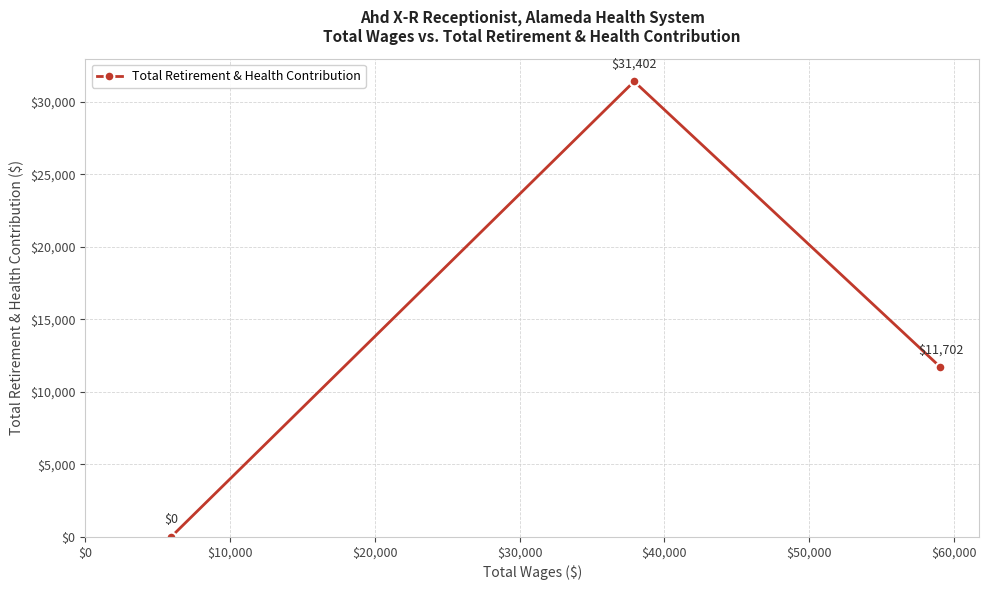

Count the values in the range 0 to 31402.

3